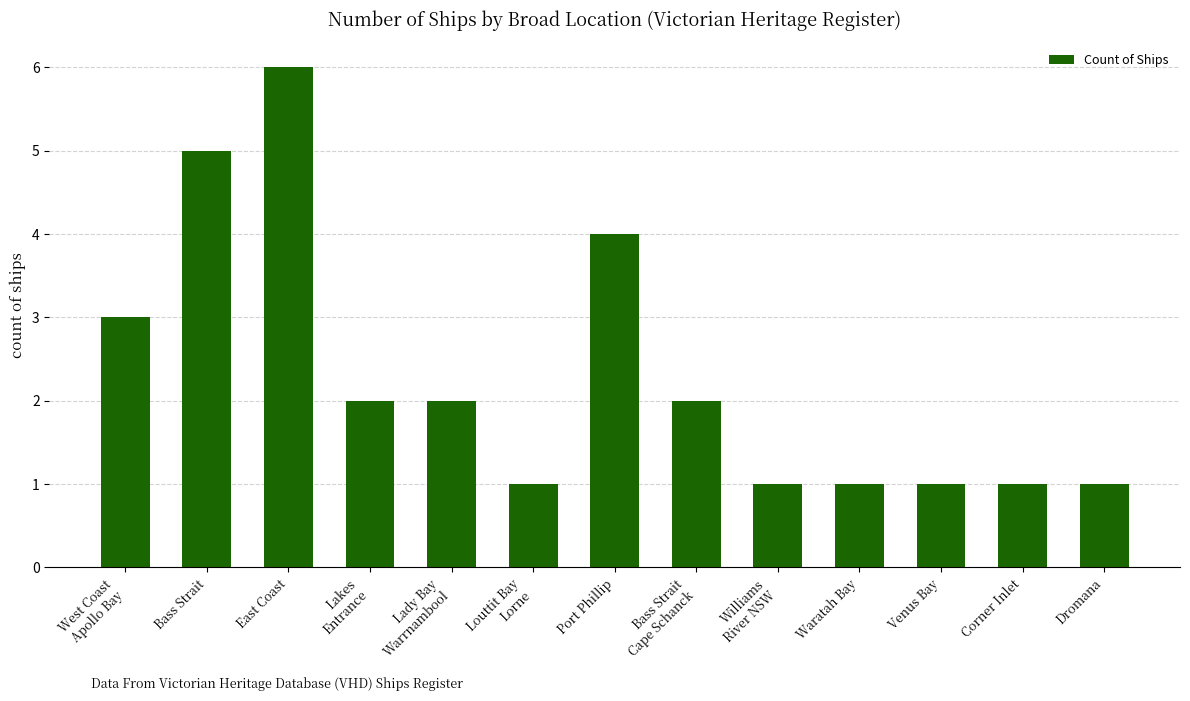

Reading left to right, extract all data points from this chart.

3	5	6	2	2	1	4	2	1	1	1	1	1